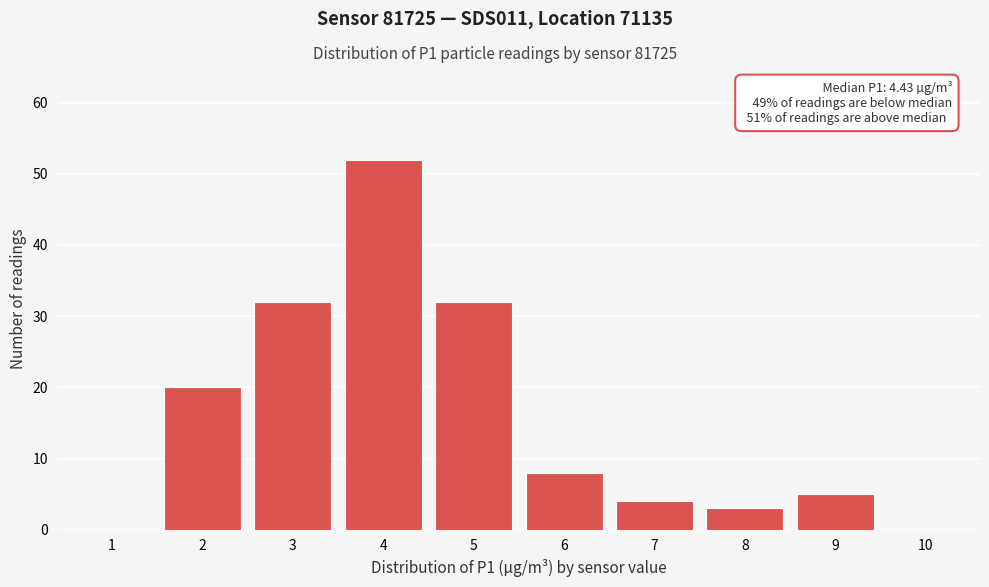

Reading left to right, what are all the values shown in this chart?

1=0	2=20	3=32	4=52	5=32	6=8	7=4	8=3	9=5	10=0